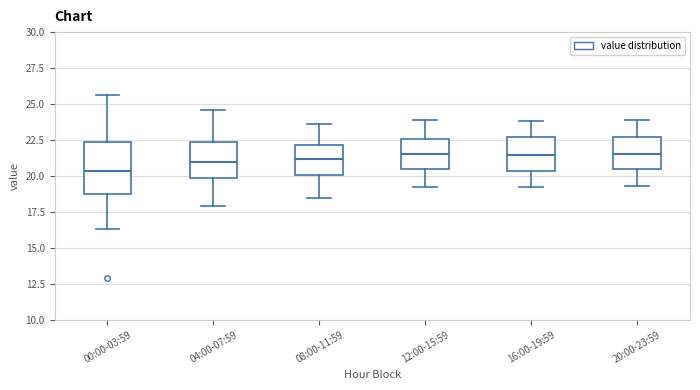

Comparing the boxes themselves (not the whiskers), which one is the tallest?

00:00-03:59